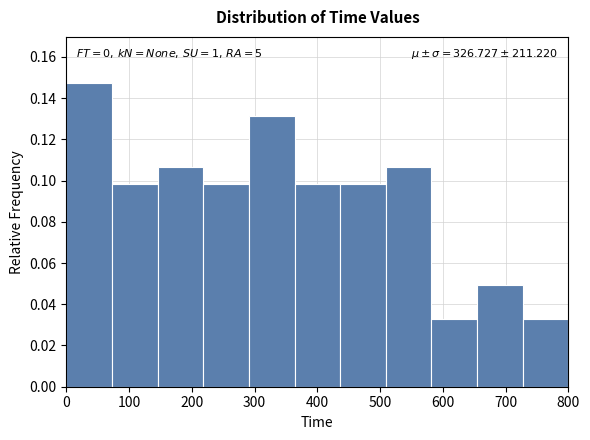

Which range on the x-axis has the tallest bar?

0 to 70